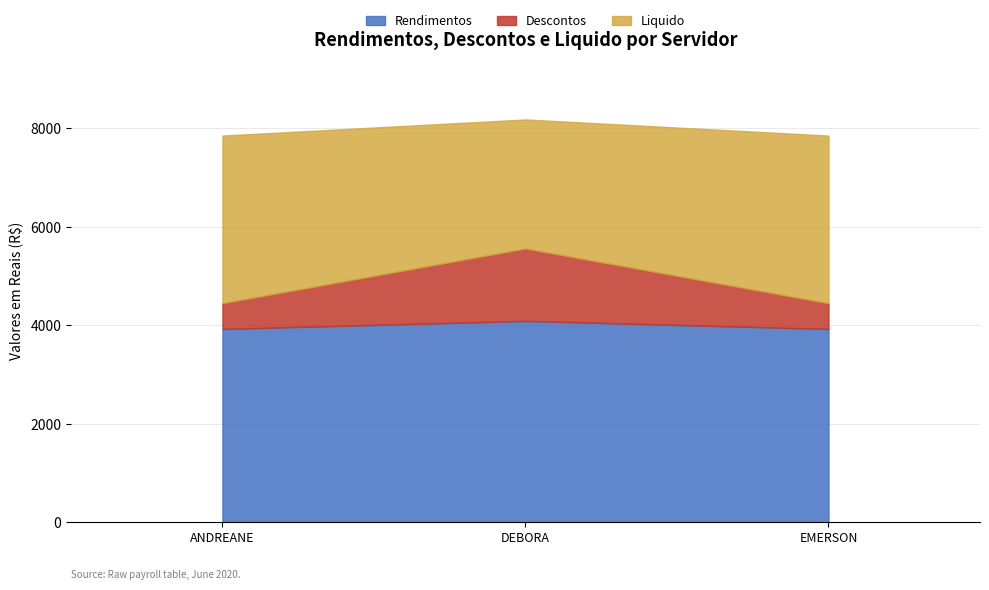

What position from the left is EMERSON INACIO DA LUZ?

3